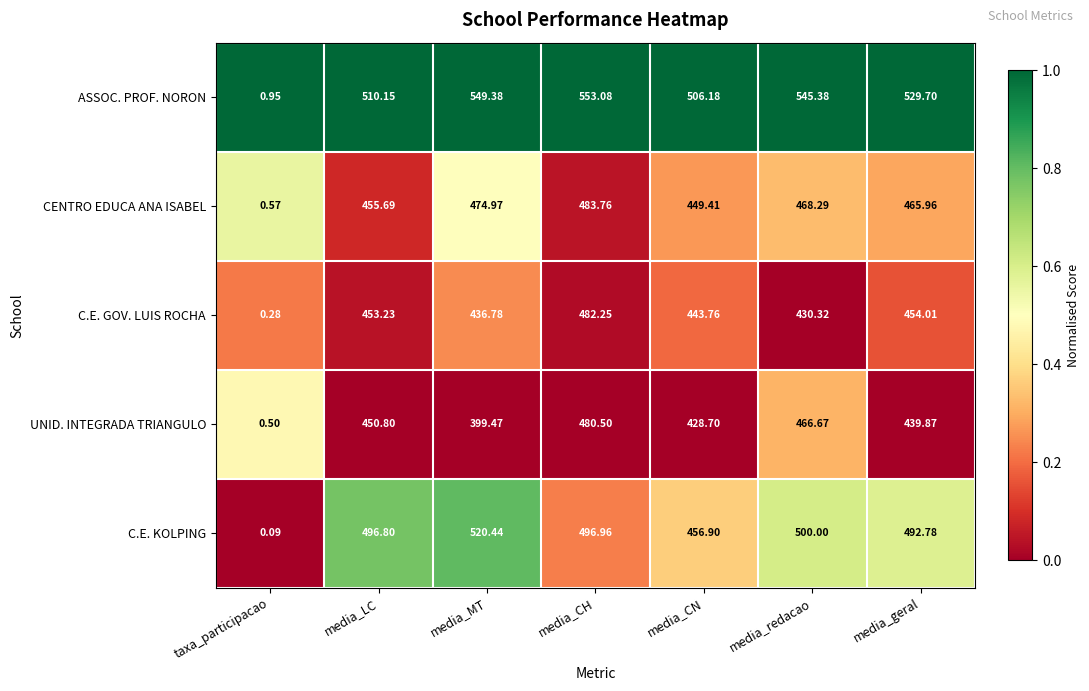

Which series has the largest total across all categories?

ASSOC. PROF. NORON